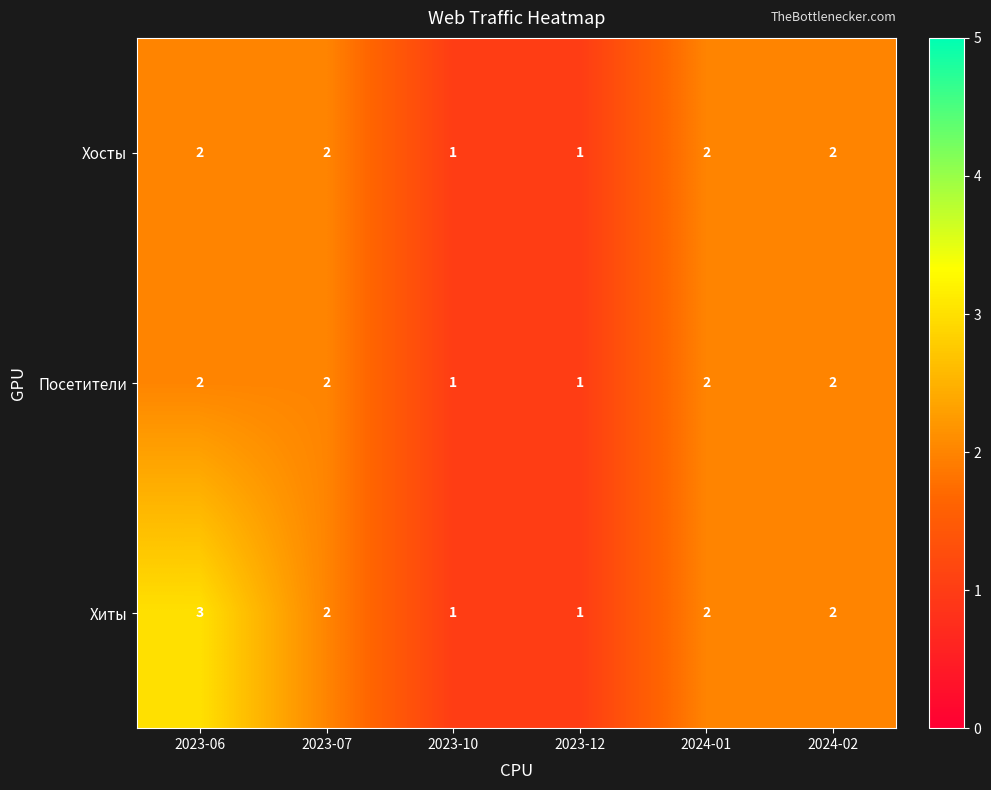

At which category is the sum across all series the highest?

2023-06